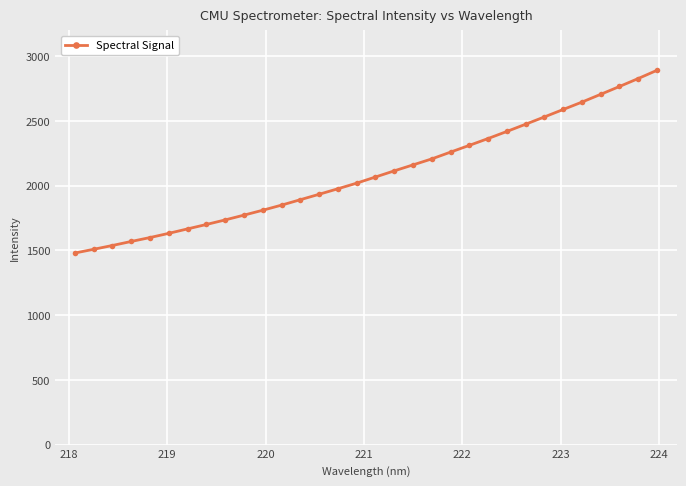

What is the average value?

2094.9